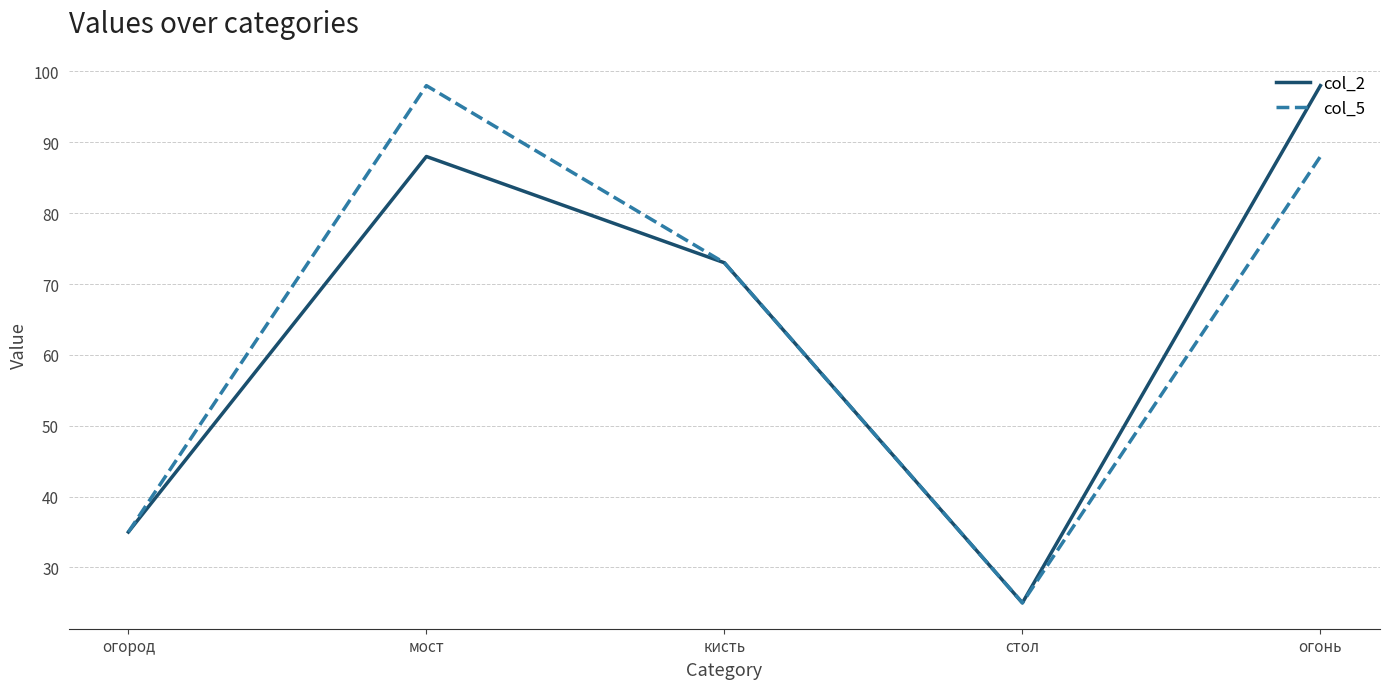

Reading left to right, transcribe all the data shown in this chart.

col_2: огород=35	мост=88	кисть=73	стол=25	огонь=98
col_5: огород=35	мост=98	кисть=73	стол=25	огонь=88